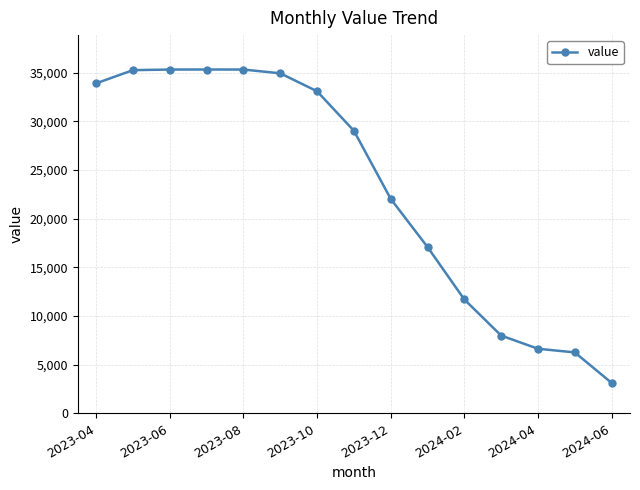

What is the value of the 2nd point from the left?

35247